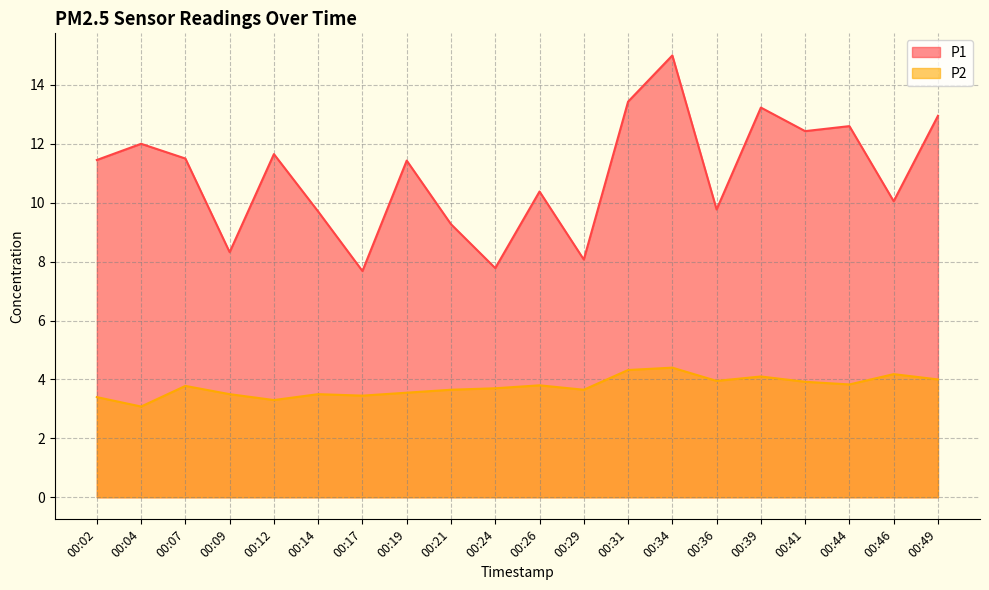

True or false: P1 has more than 1 points higher than both neighbors.

True